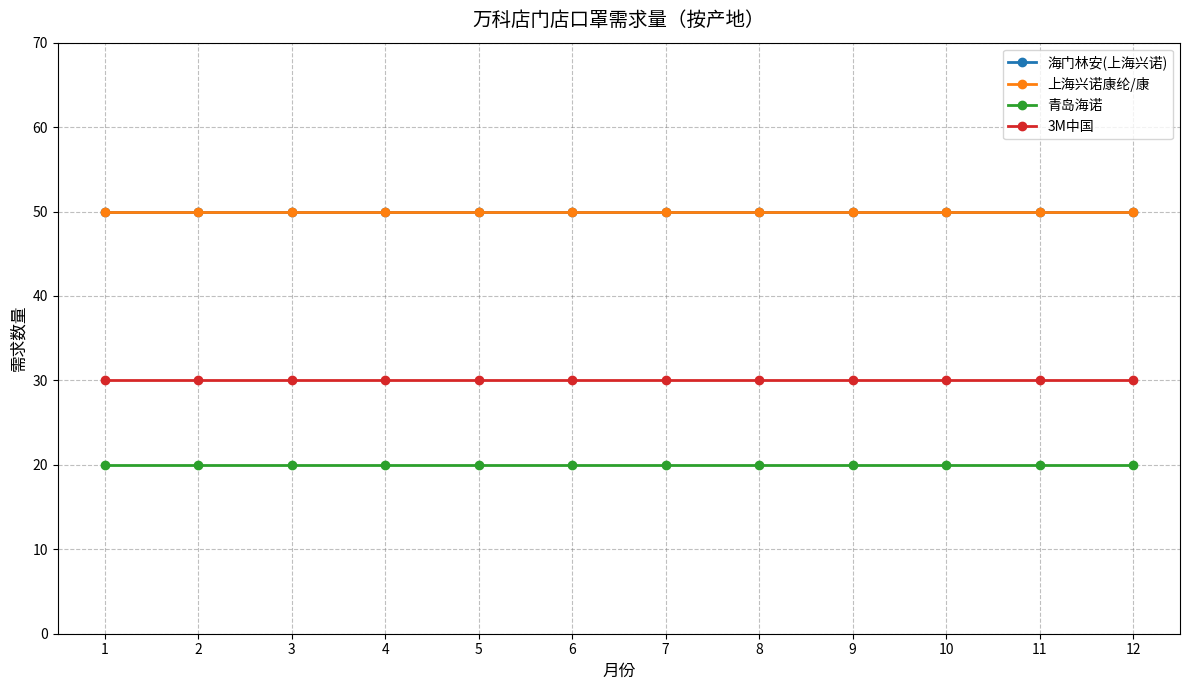

Which series has the largest total across all categories?

海门林安(上海兴诺)